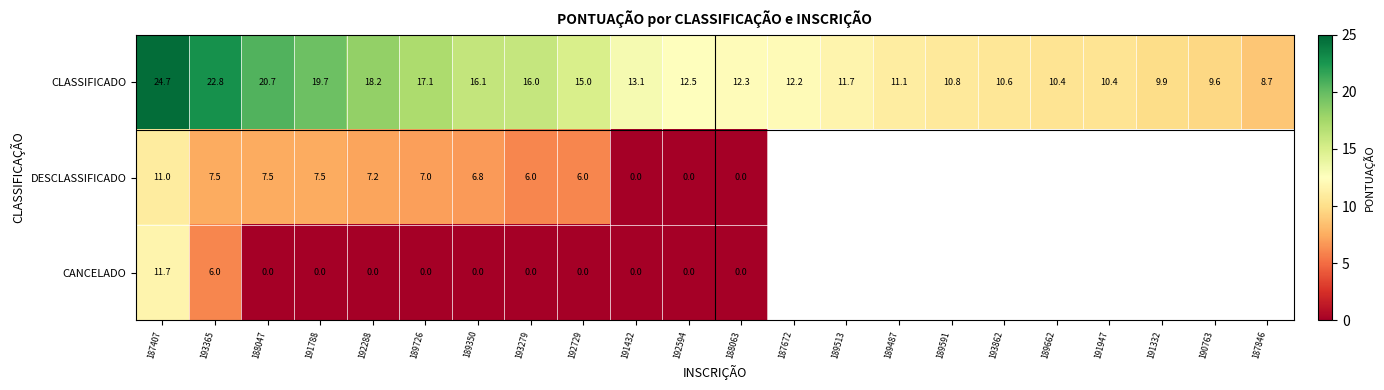

At how many categories does at least one series exceed 10?

19